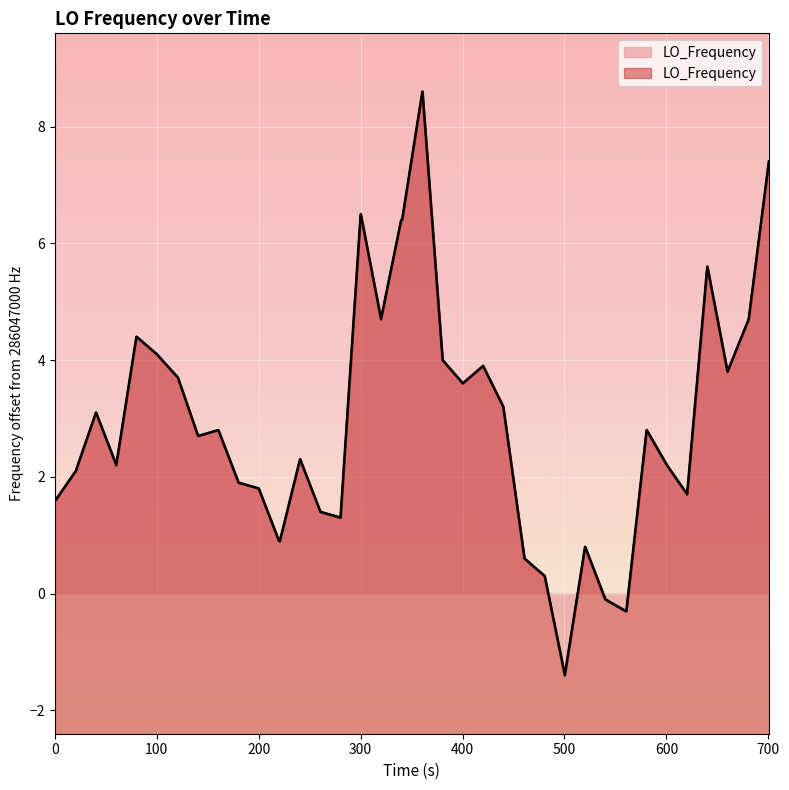

Count the number of values greater than 2.

24